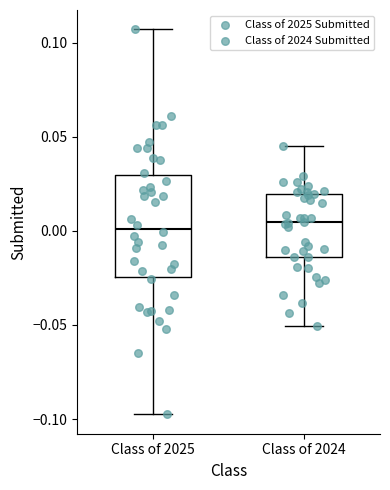

Reading left to right, transcribe this box plot: for each box, give where its median line is, the range the box spans, and where its two whiskers end, as read against the y-axis. The values are not printed on the chart, so give them approximately, as read against the axis.

Class of 2025: median 0.000, box -0.025 to 0.030, whiskers -0.100 to 0.105
Class of 2024: median 0.005, box -0.015 to 0.020, whiskers -0.050 to 0.045